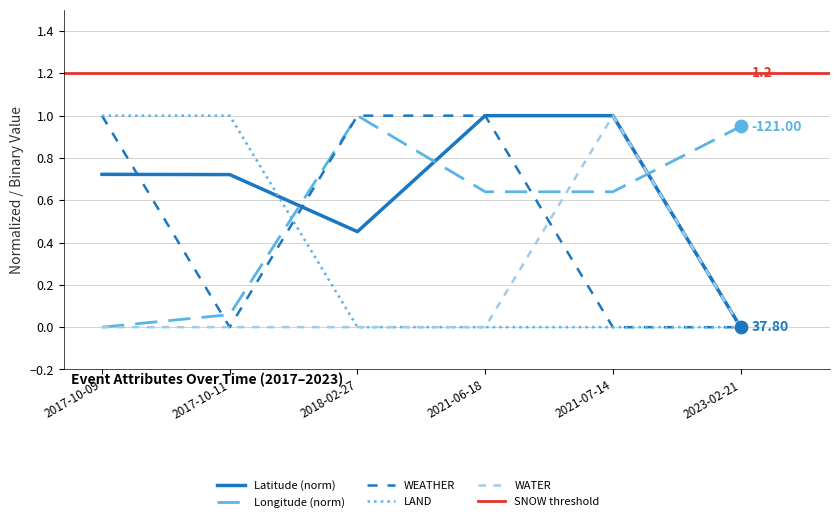

Which series contains the lowest Y value?

Latitude